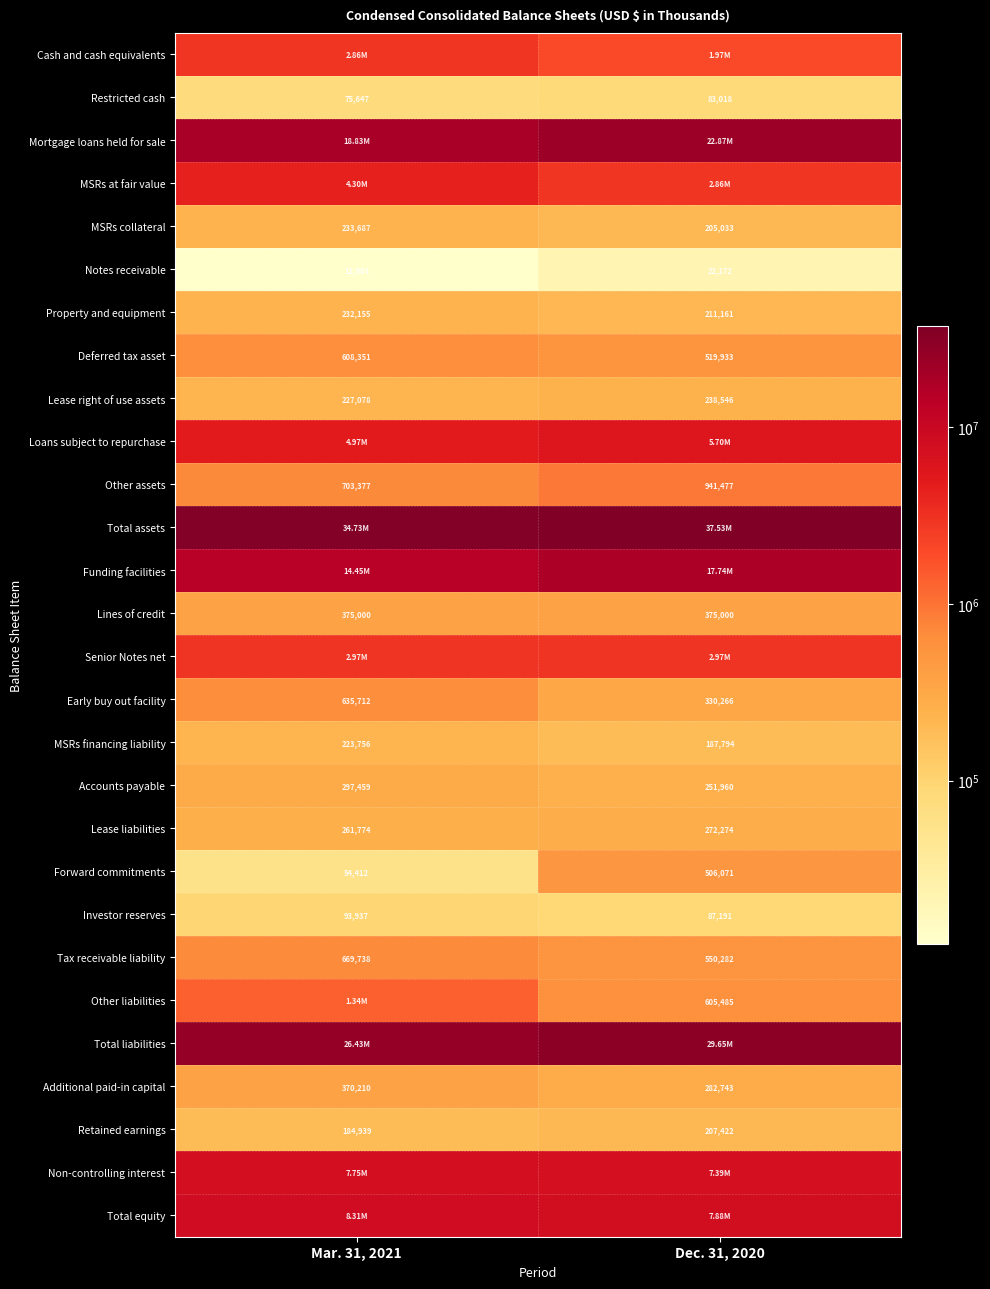

Is the value of MSRs collateral at Mar. 31, 2021 greater than the value of Property and equipment at Mar. 31, 2021?

Yes